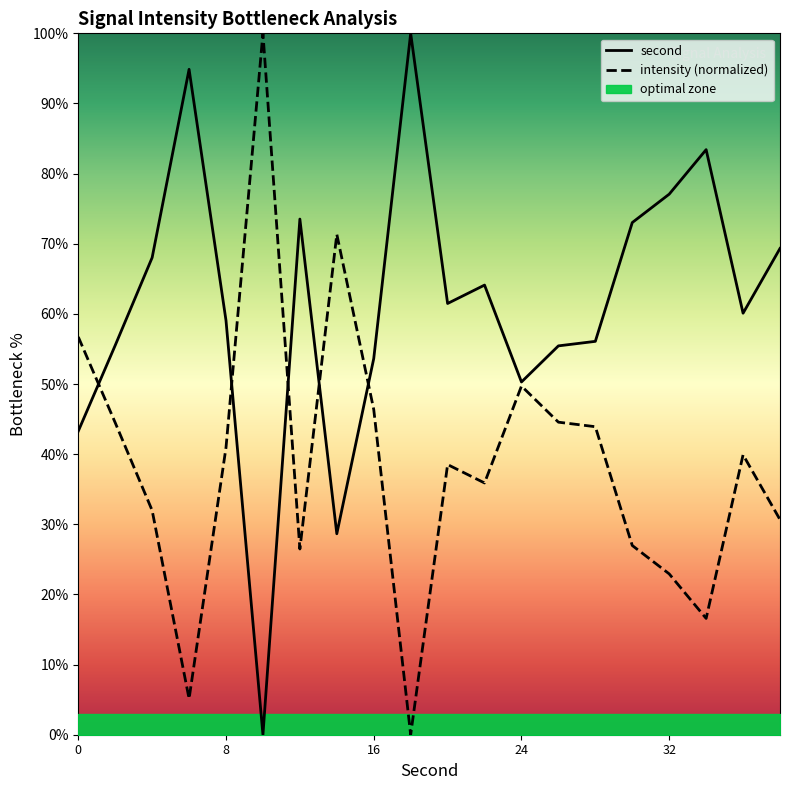

Is it true that intensity (normalized) equals 40.9 at 8?

True